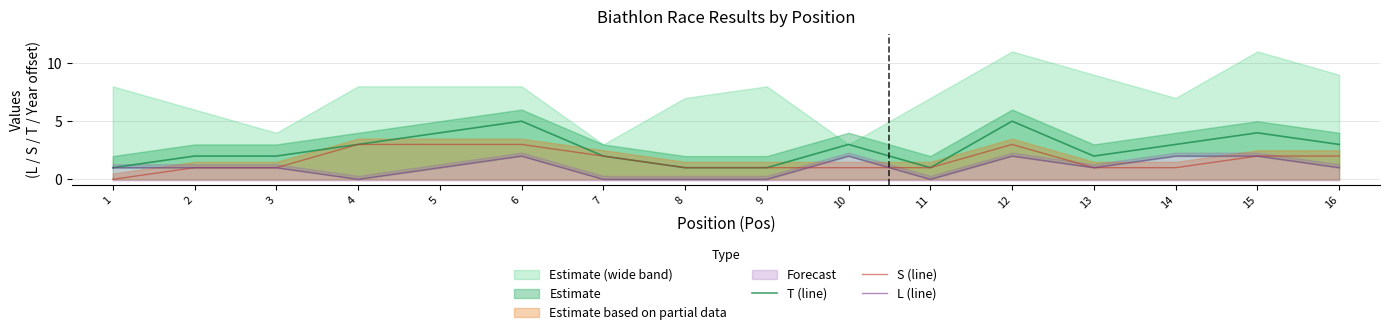

Which has a higher value, 5 or 14?

5